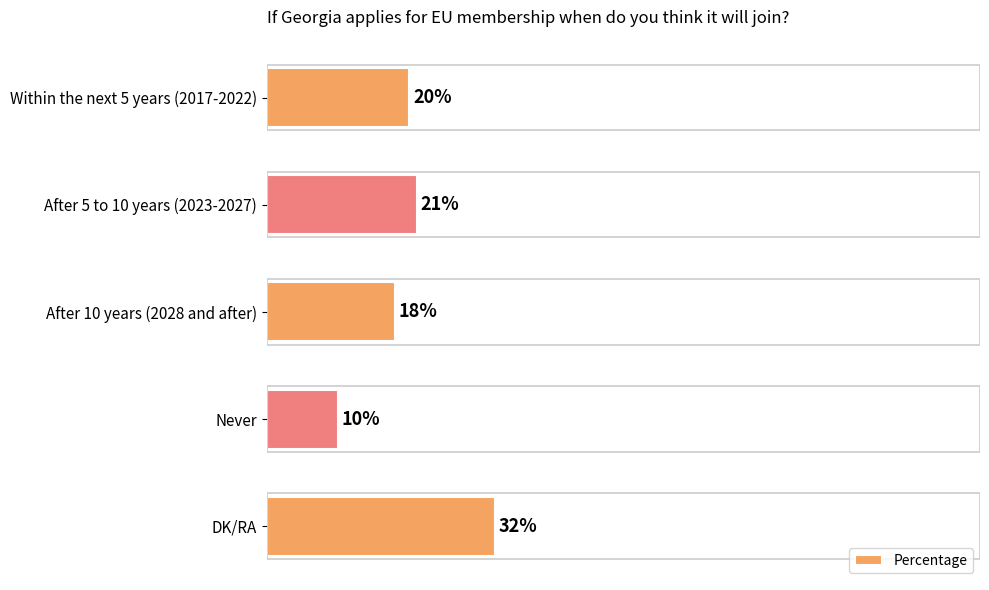

Are the bars grouped side by side (vs. stacked)?

No